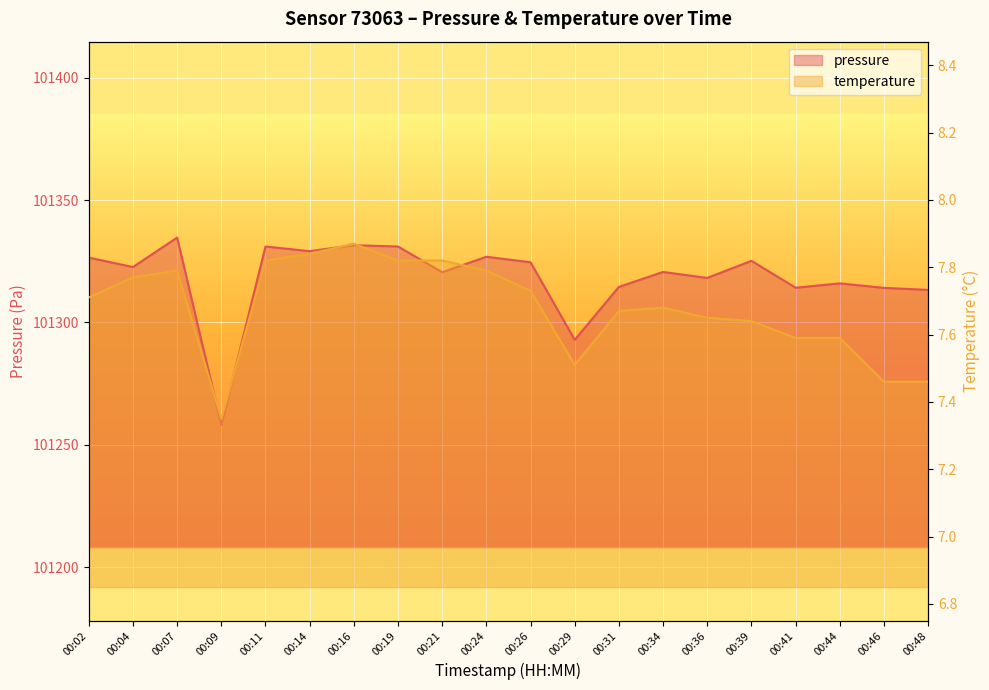

The value of pressure at 00:41 is 101314.2. True or false?

True